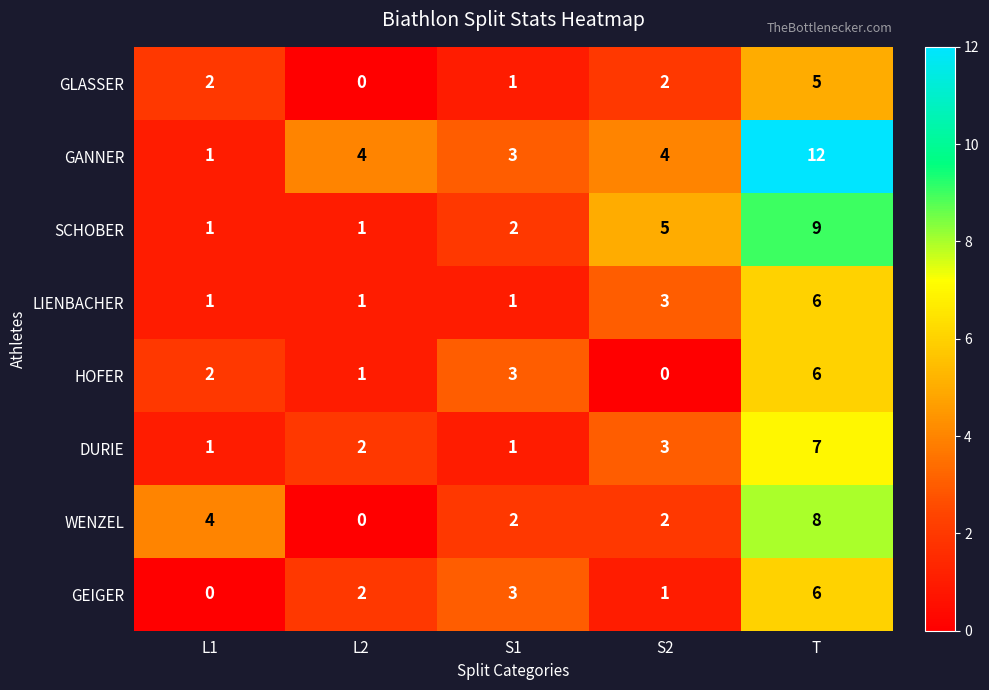

At which category is the sum across all series the highest?

T